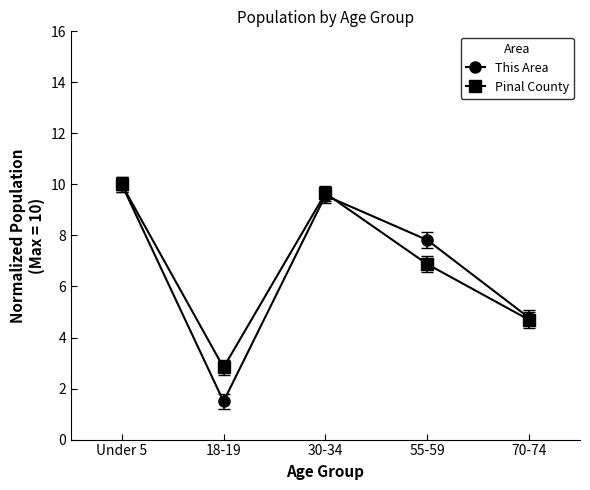

At which category is the sum across all series the highest?

Under 5